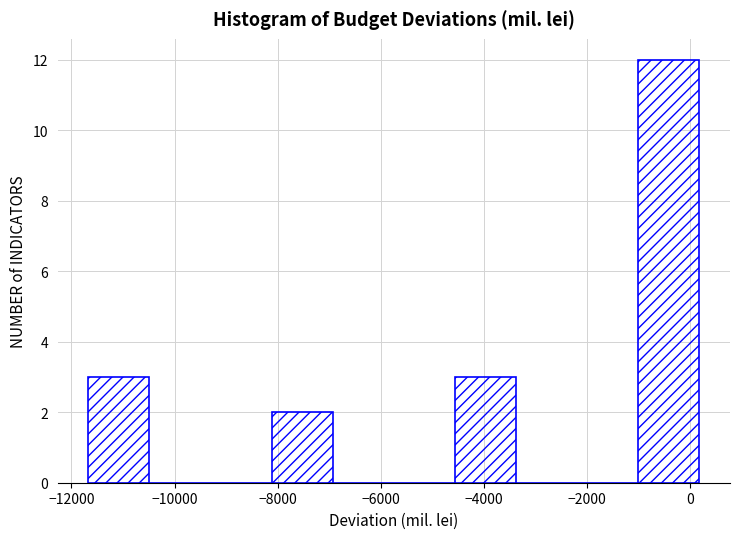

Over which range of the x-axis is the bar tallest?

-1000 to 200